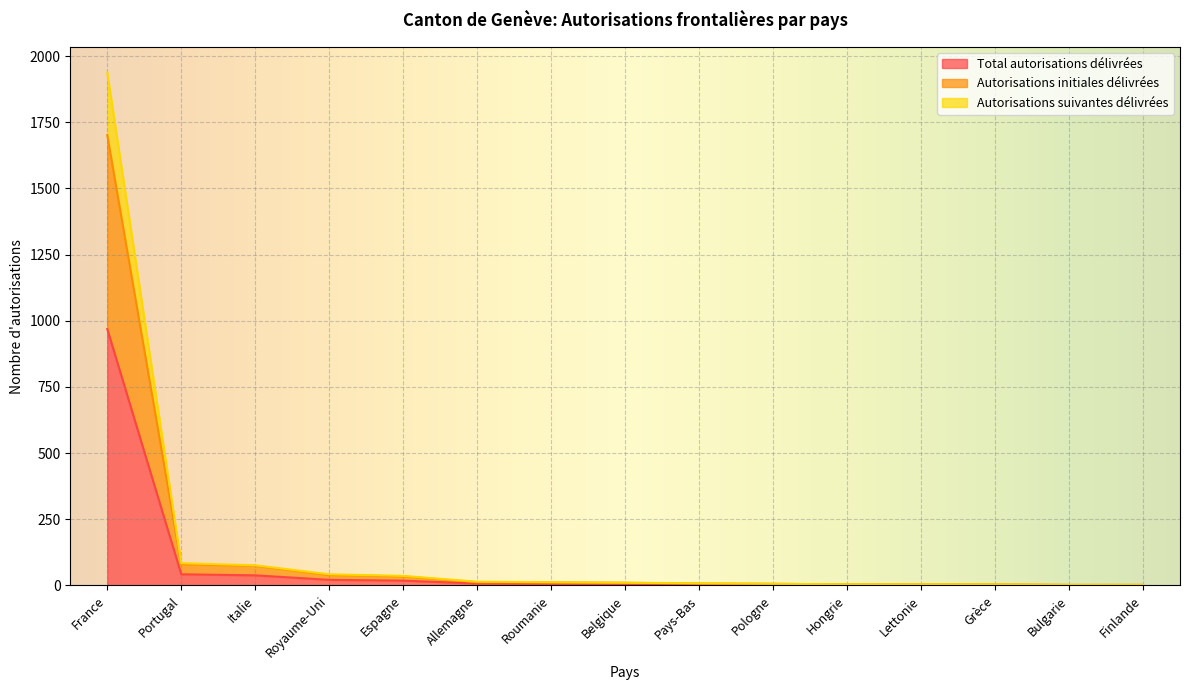

Where does the Total autorisations délivrées series first go above 5?

France